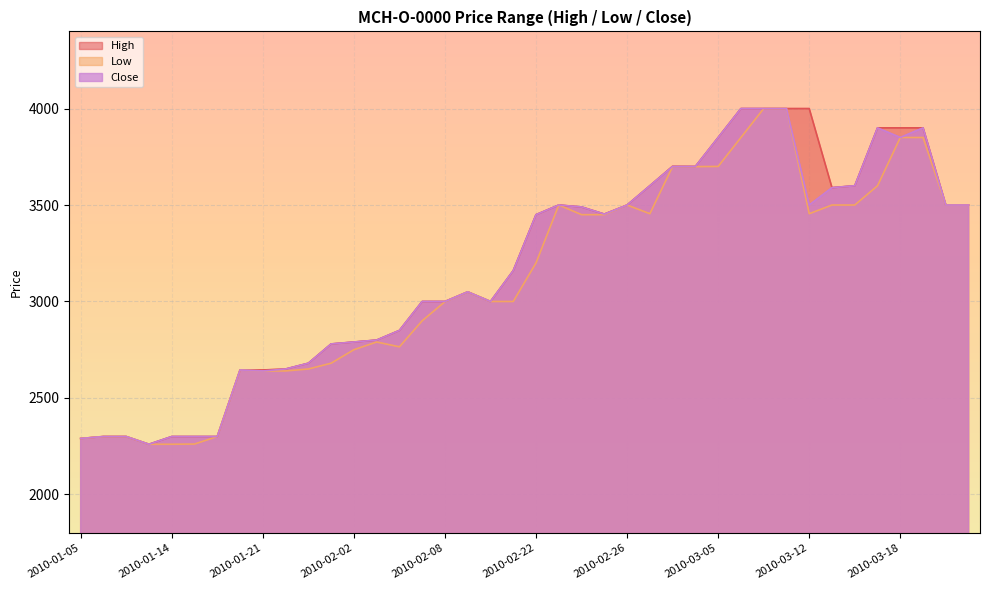

What is the minimum value for Close?

2260